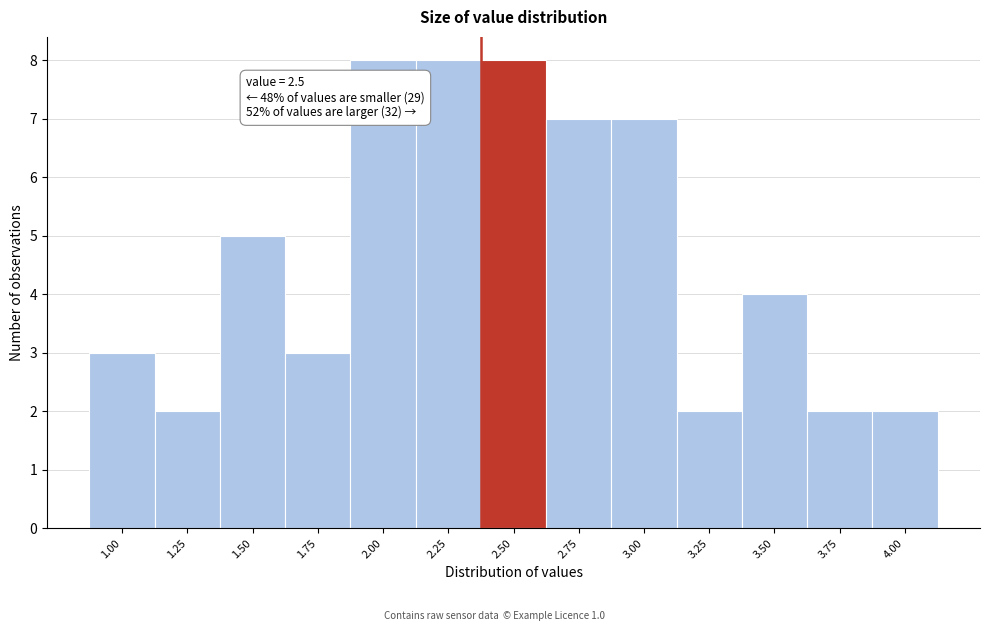

Reading left to right, extract all data points from this chart.

3	2	5	3	8	8	8	7	7	2	4	2	2